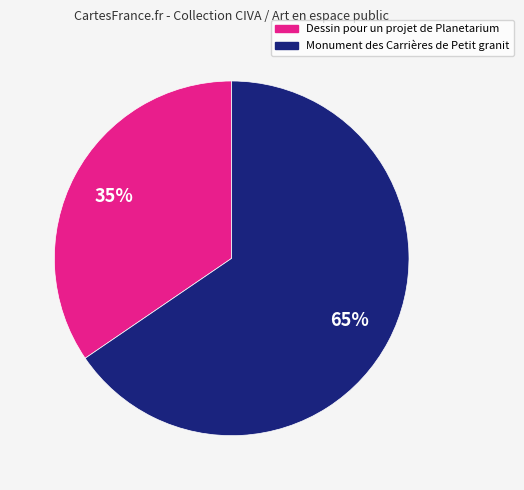

Rank the categories by value from highest to lowest.

Monument des Carrières de Petit granit, Dessin pour un projet de Planetarium